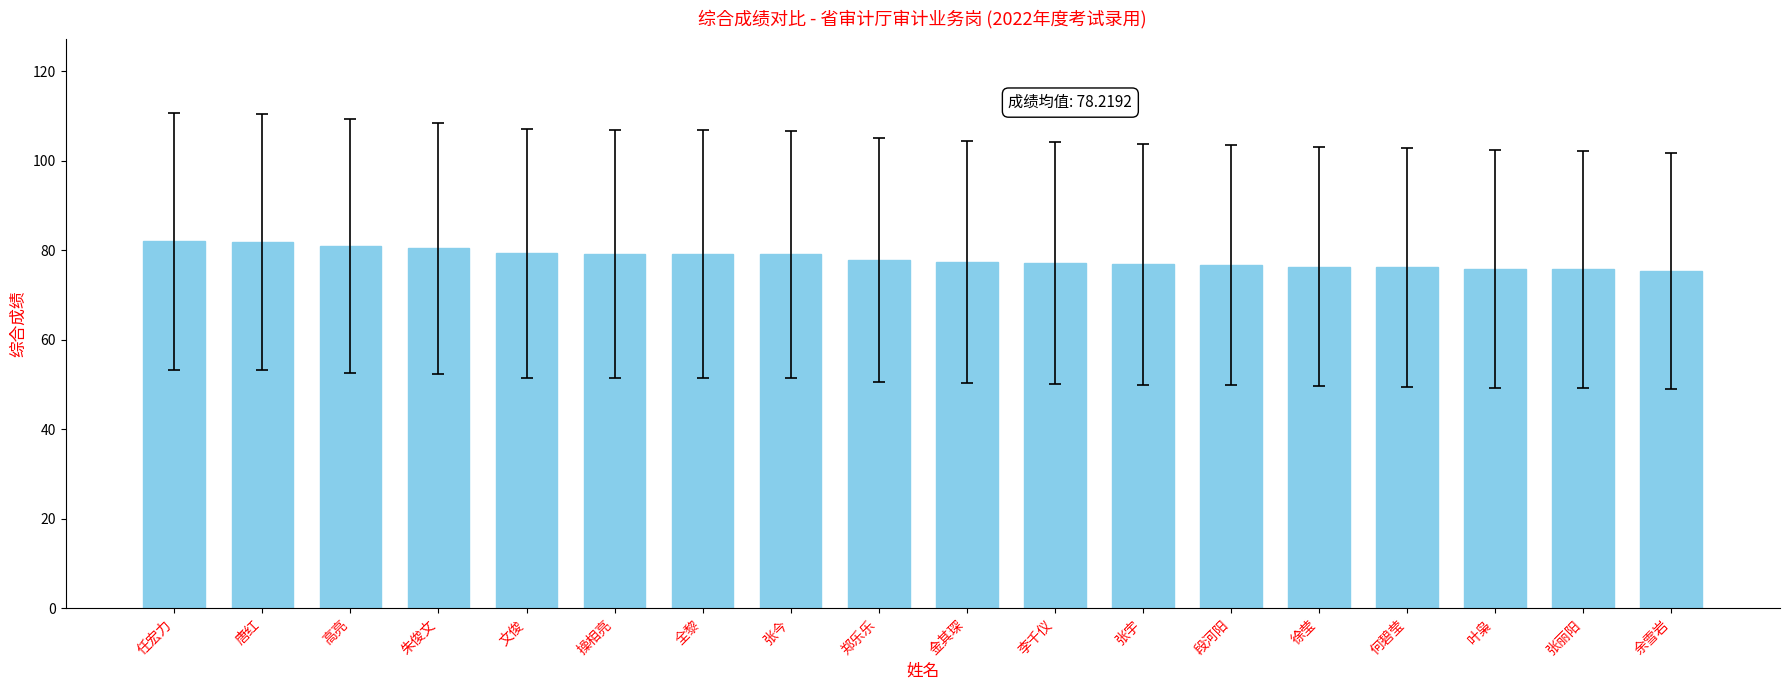

Does the chart contain any negative values?

No